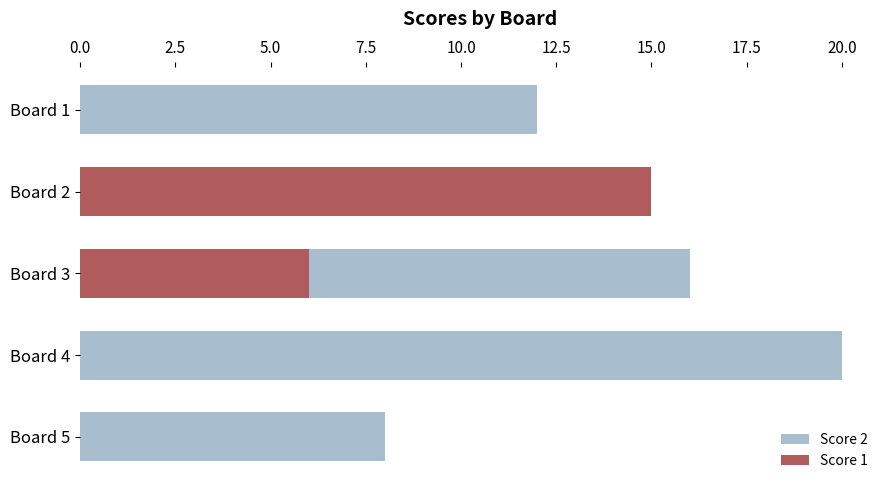

How many bars are there in total?

10